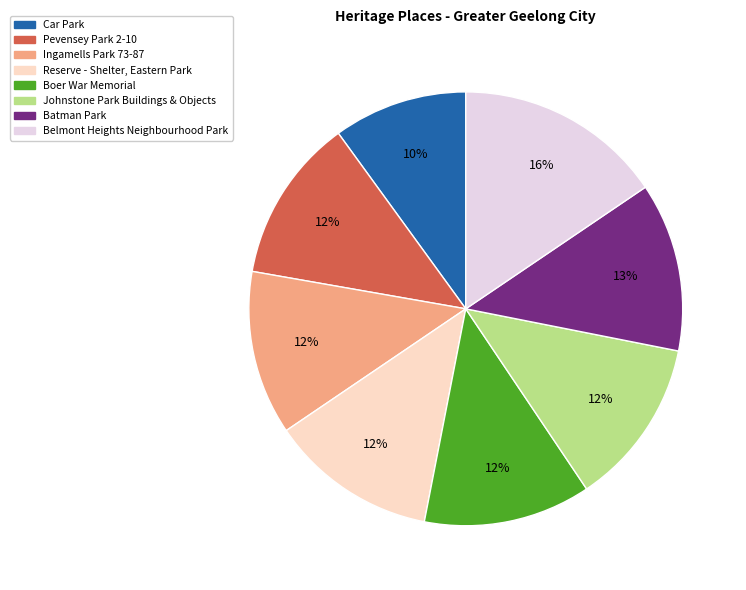

How many segments does this pie chart have?

8